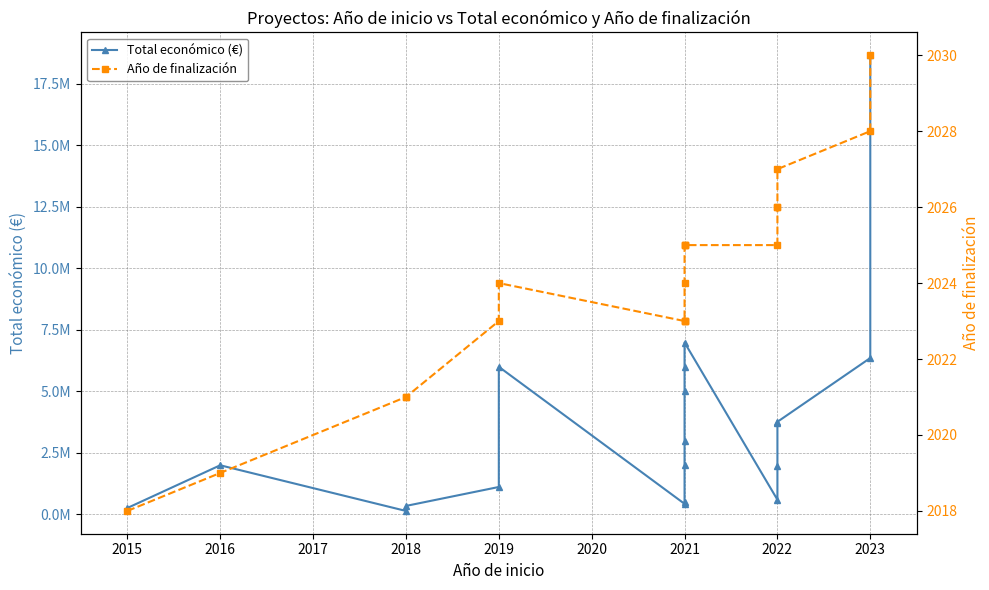

True or false: Total económico (€) has more than 0 points higher than both neighbors.

True